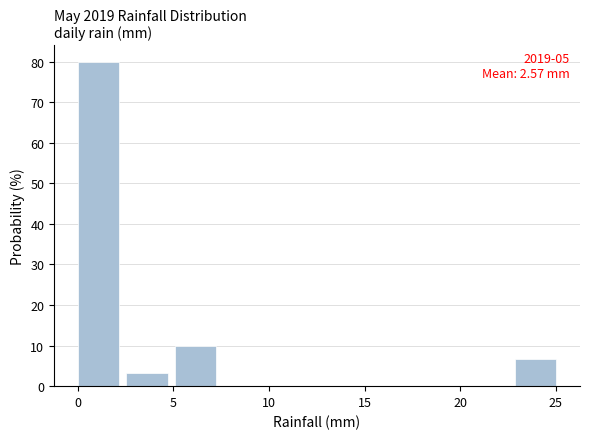

Over which range of the x-axis is the bar tallest?

0.0 to 2.5